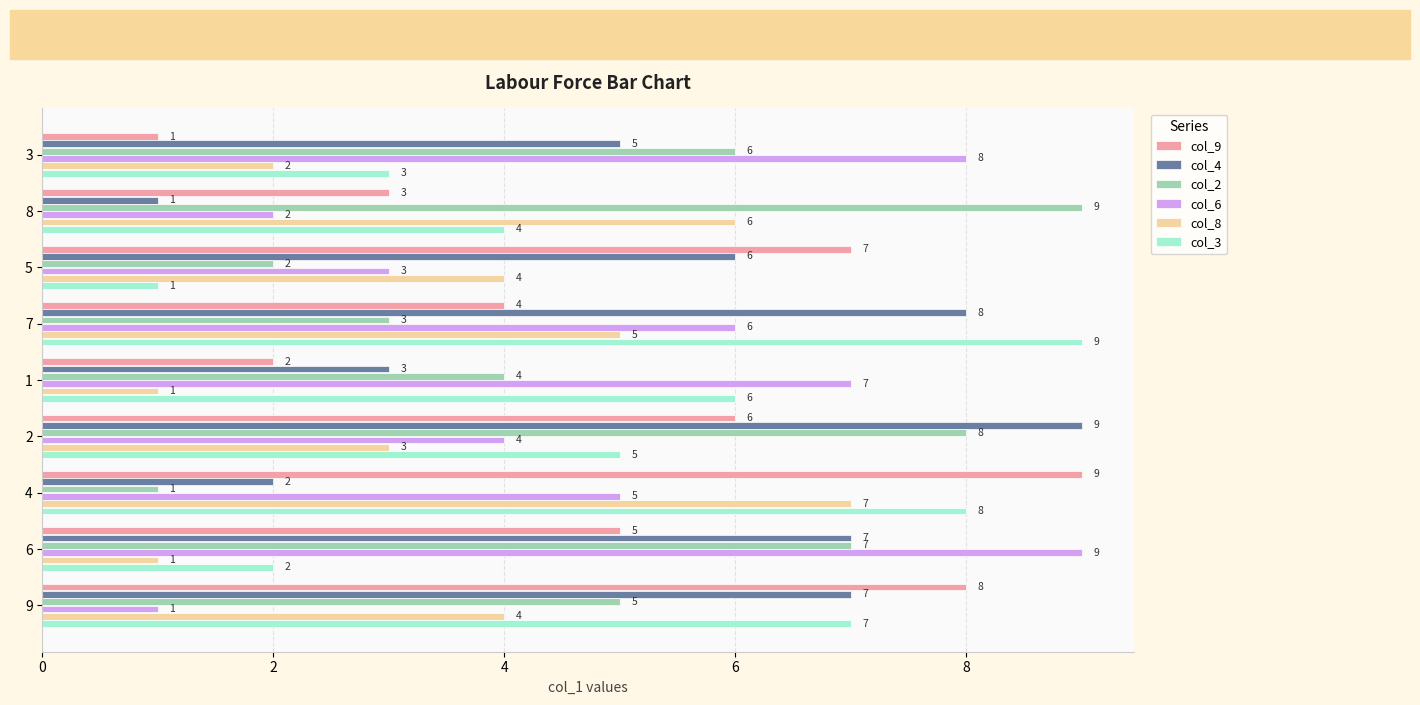

Count the col_9 values in the range 3 to 7.

5